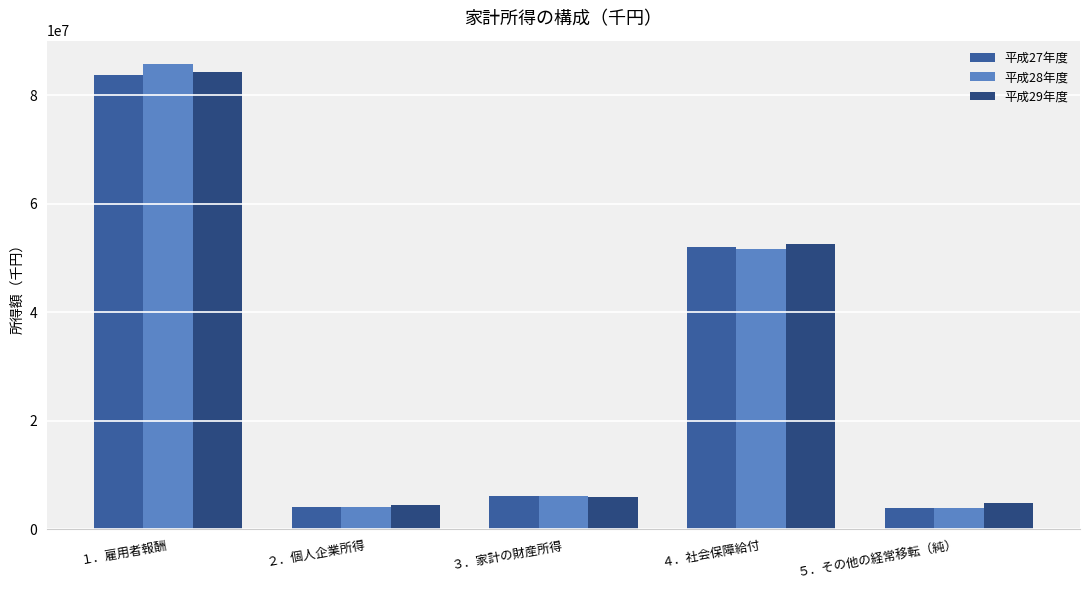

What is the average value of the 平成28年度 series?

30314658